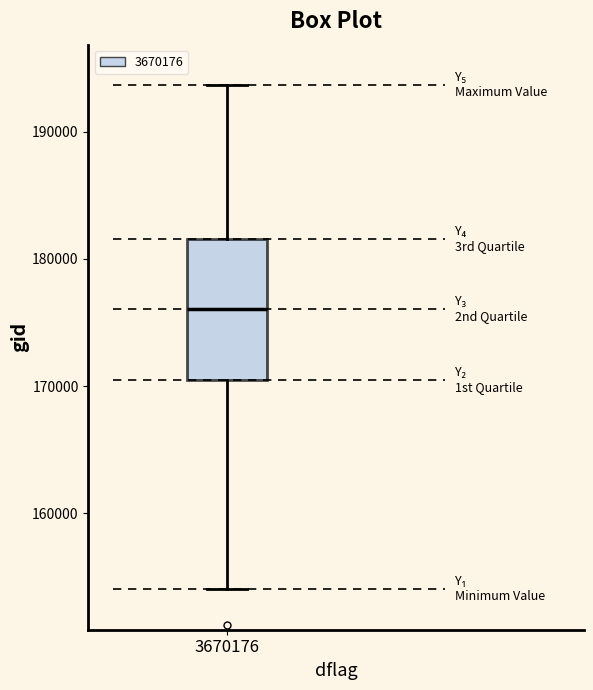

Read this box plot against the y-axis: the position of the median line, the range covered by the box, and the ends of both whiskers. The values are not printed on the chart, so give them approximately, as read against the axis.

median 176000, box 170000 to 182000, whiskers 154000 to 194000